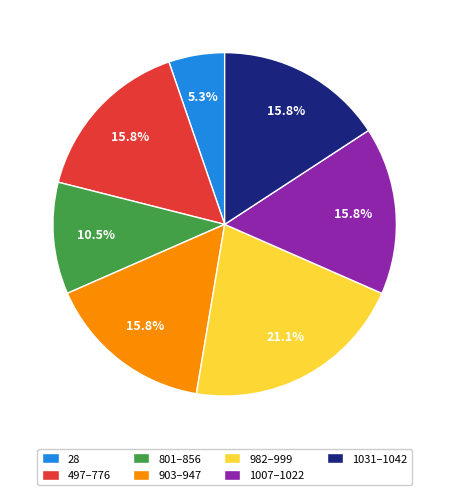

Count the number of slices in the pie.

7